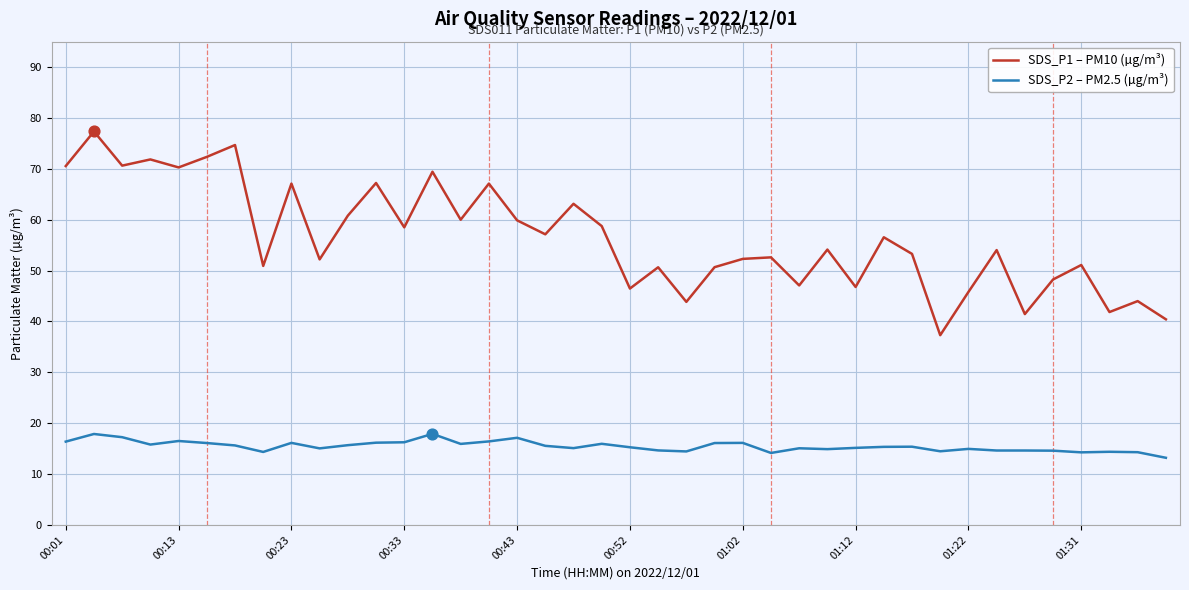

List the series in order of their peak value, highest first.

SDS_P1 – PM10 (µg/m³), SDS_P2 – PM2.5 (µg/m³)